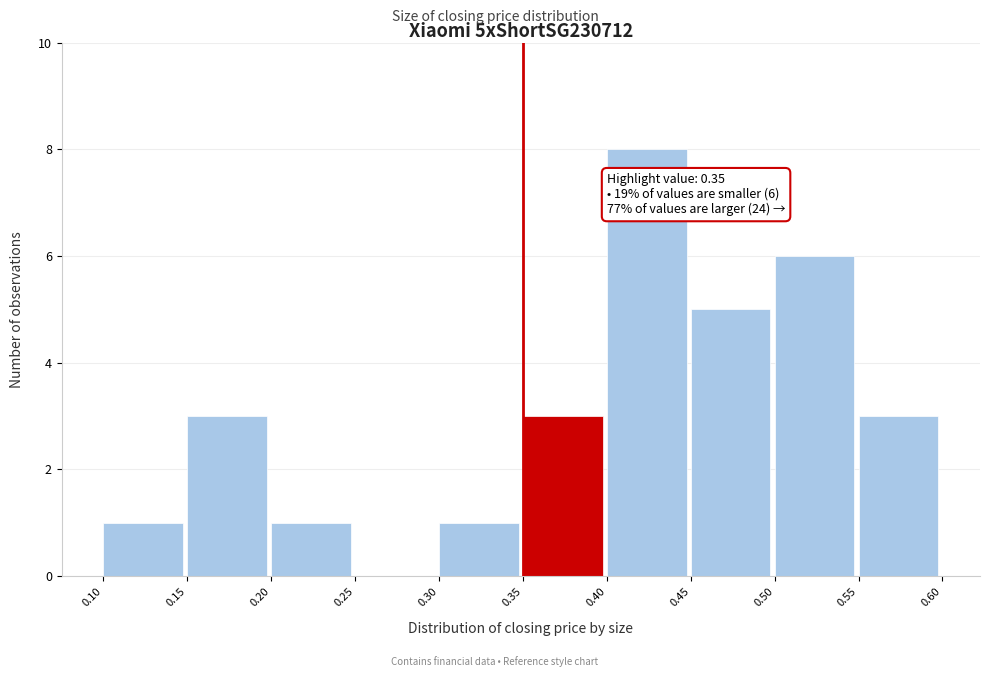

Over which range of the x-axis is the bar tallest?

0.40 to 0.45